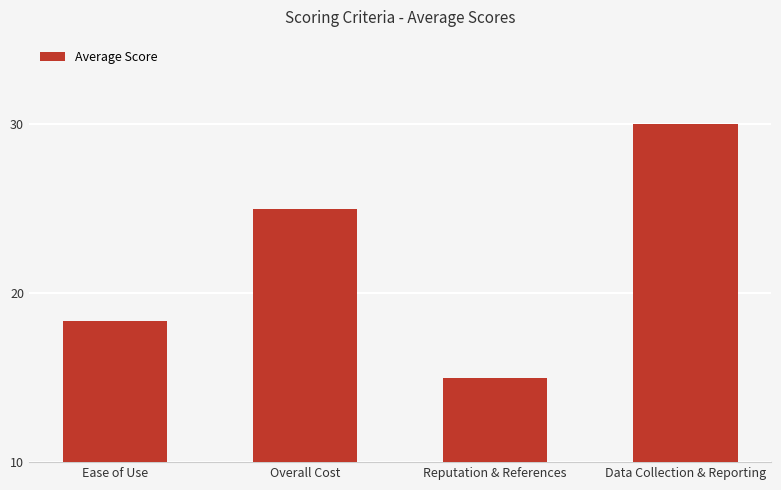

What is the difference between the values at Overall Cost and Ease of Use?

6.7